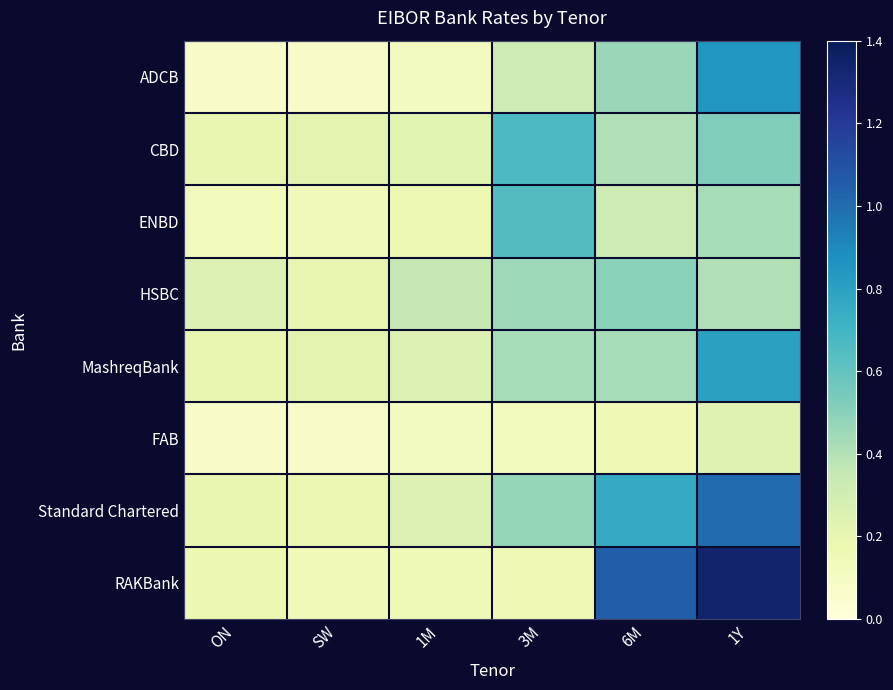

List the series in order of their peak value, lowest first.

FAB, HSBC, ENBD, CBD, MashreqBank, ADCB, Standard Chartered, RAKBank